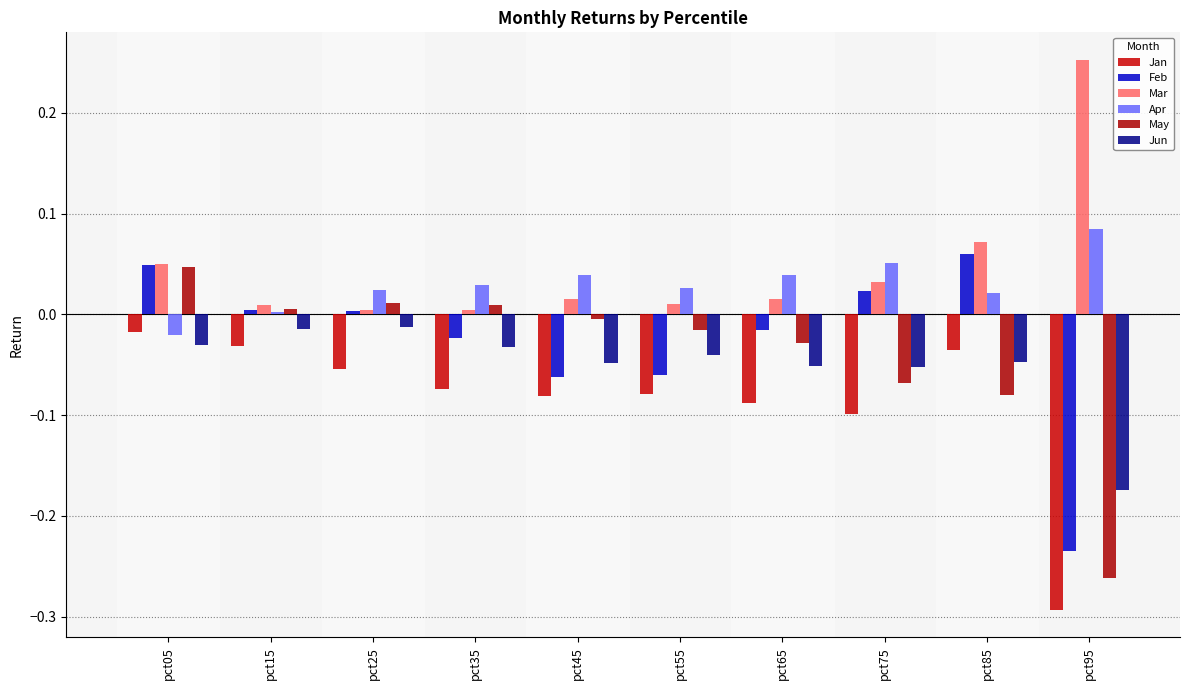

What is the difference between the maximum and minimum values in the Jun series?

0.2